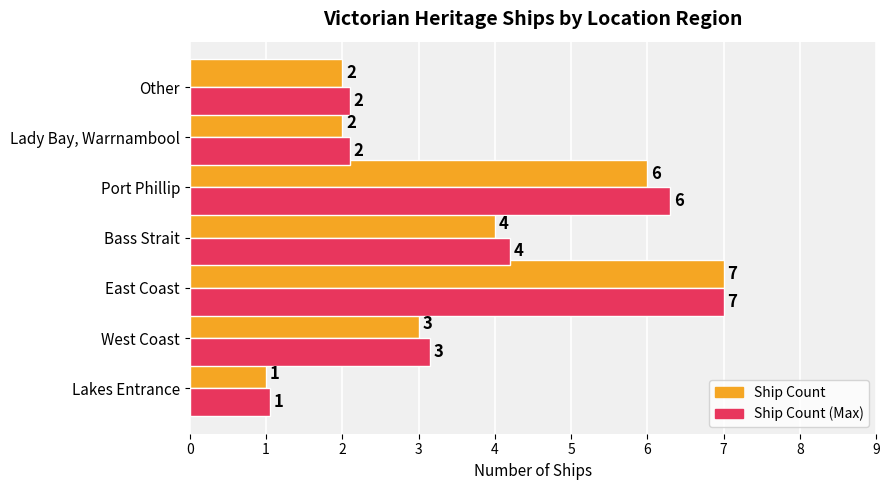

What is the minimum value shown in the chart?

1.0